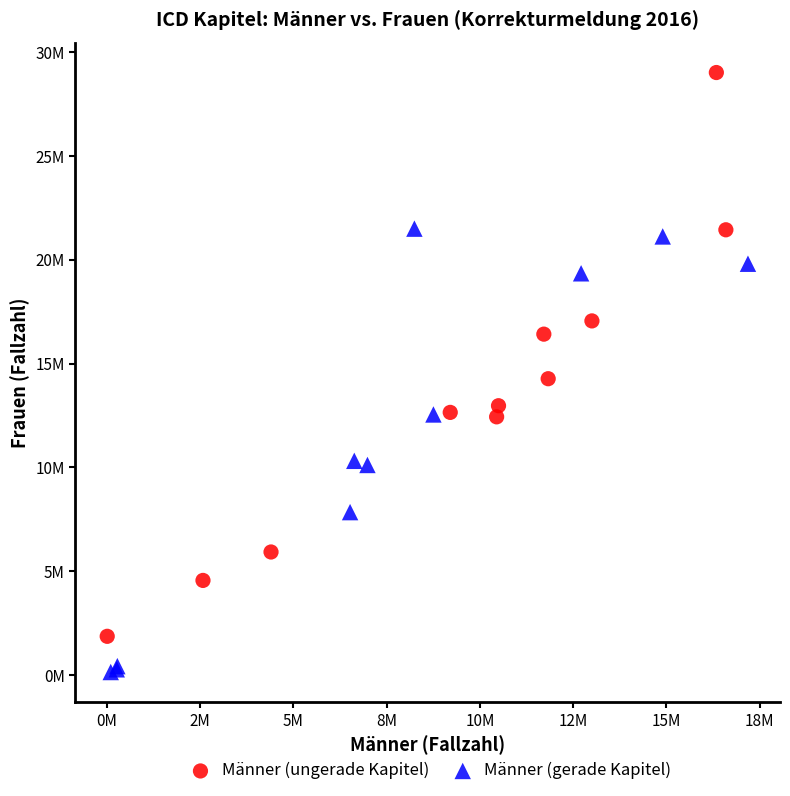

Which series reaches the minimum Y coordinate?

Männer (gerade Kapitel)